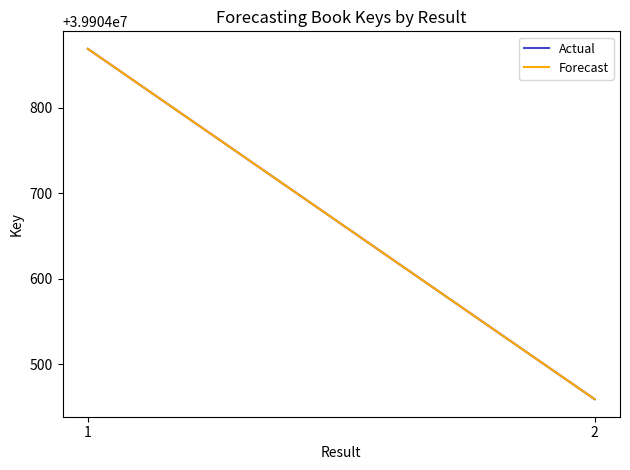

Reading right to left, transcribe all the data shown in this chart.

Actual: 2=39904459	1=39904869
Forecast: 2=39904459	1=39904869